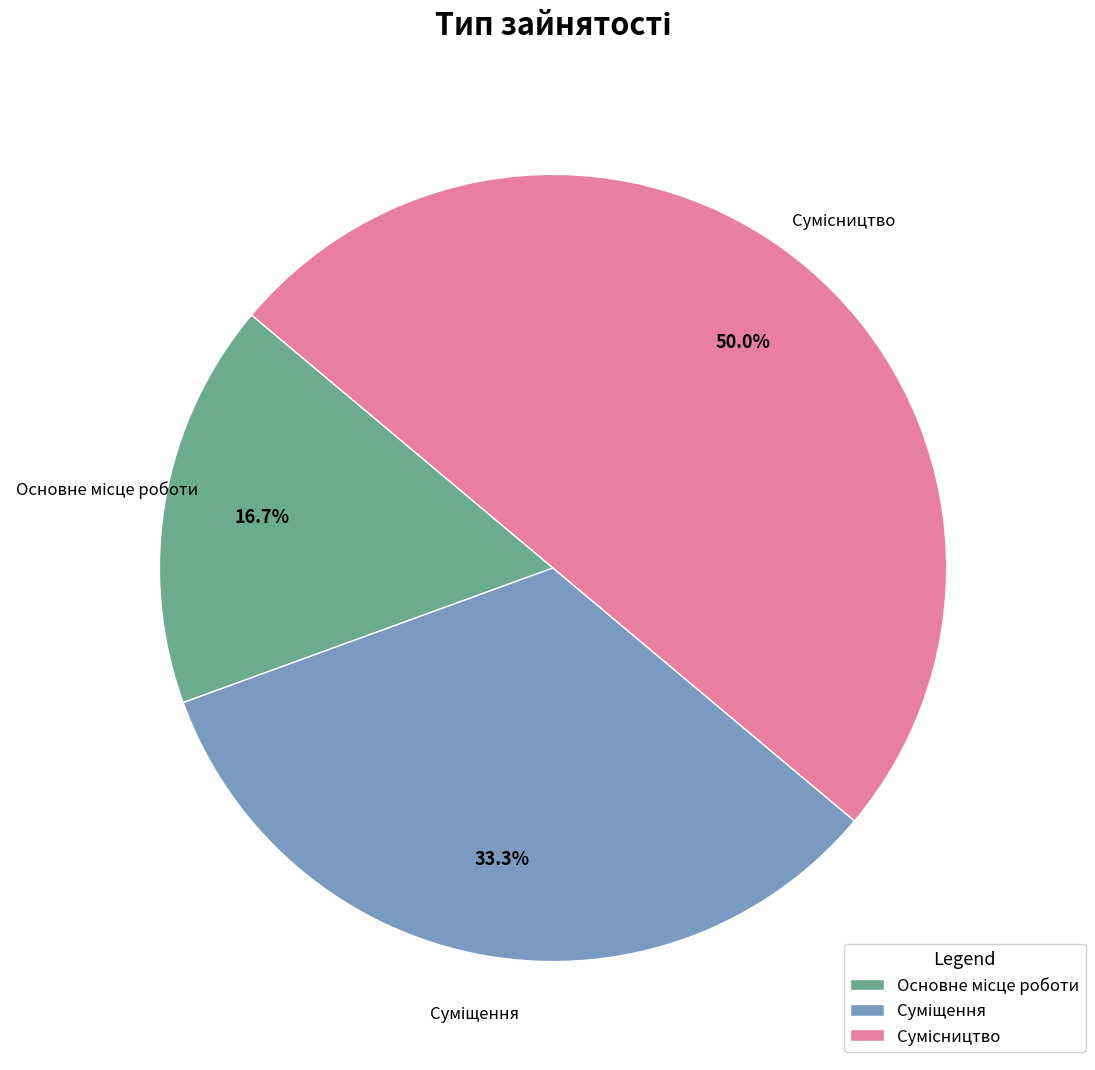

Approximately how many times larger is the value at Суміщення compared to Основне місце роботи?

2.0